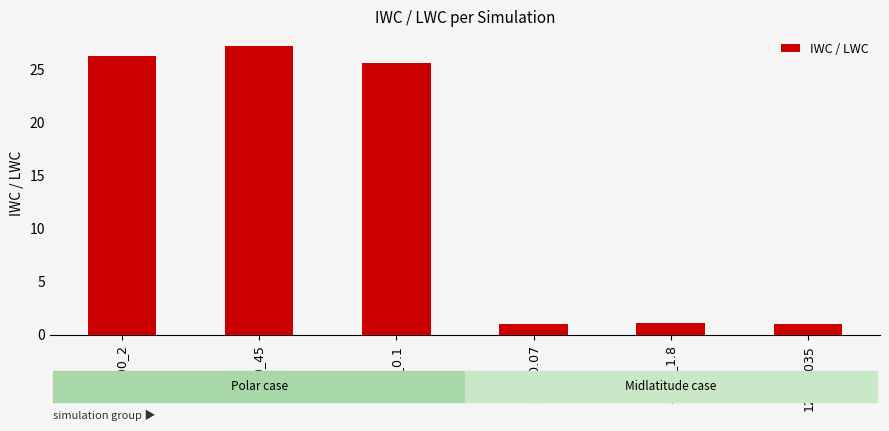

What is the smallest value displayed?

1.0